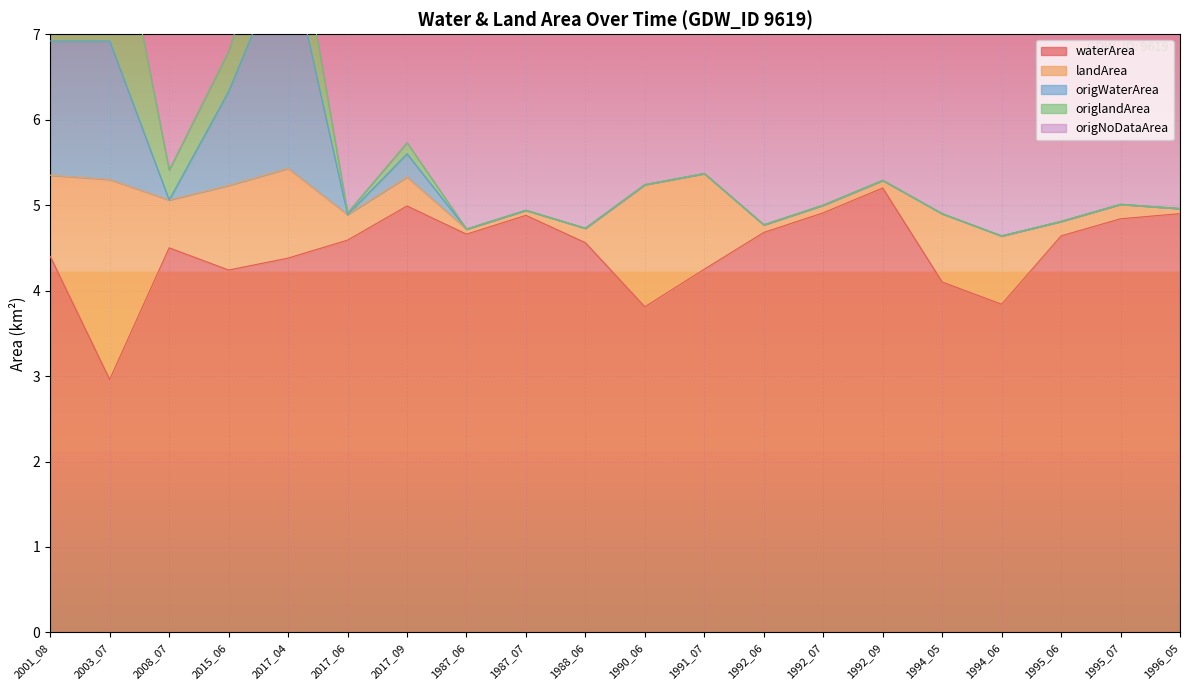

True or false: waterArea has a value of 7.7 at 1987_06.

False